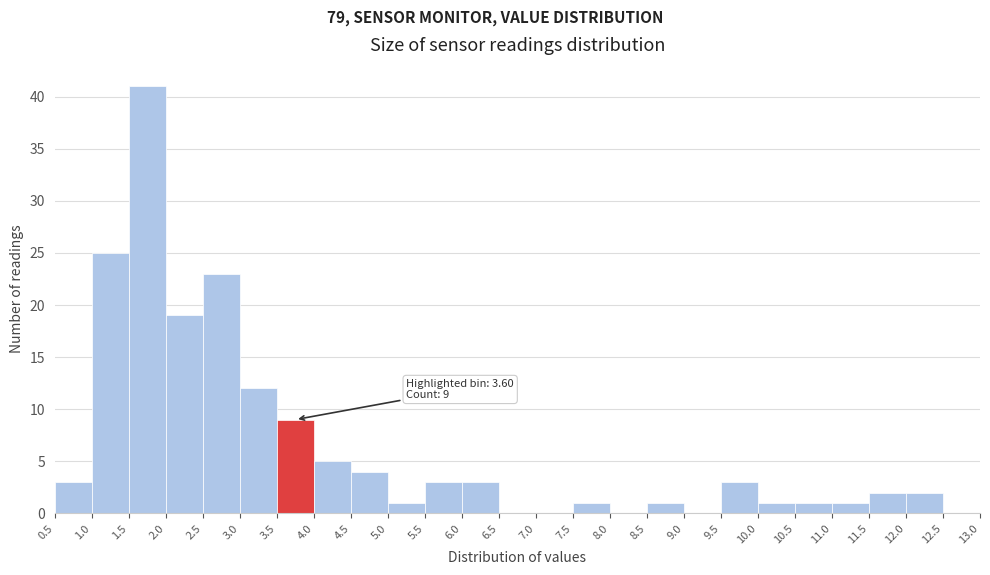

Which range on the x-axis has the tallest bar?

1.5 to 2.0